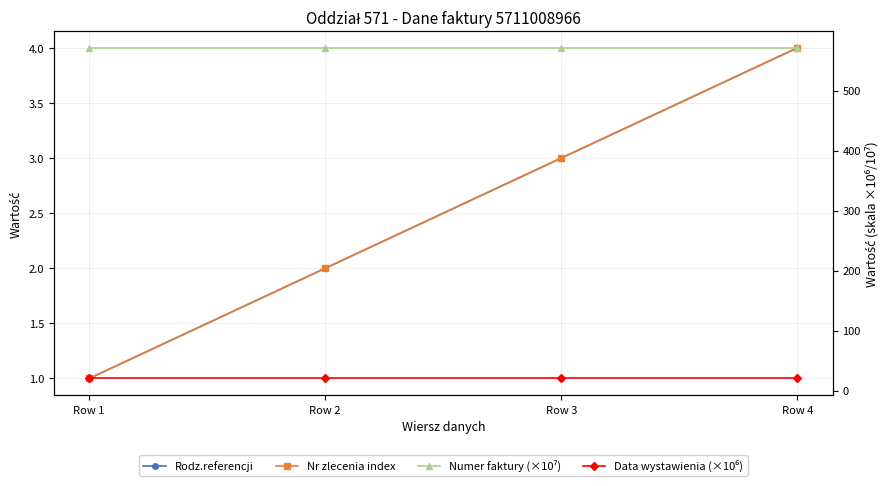

Which category has the lowest value across all series?

Row 1